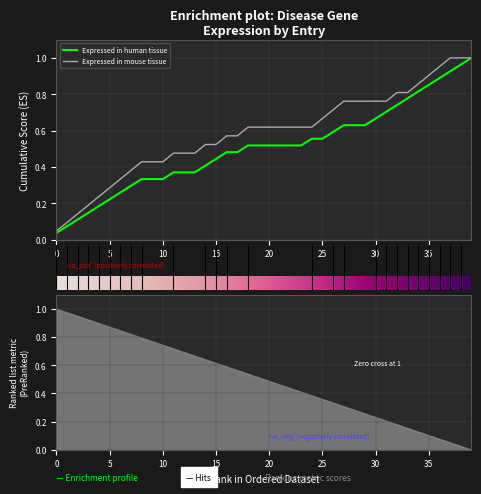

True or false: Expressed in human tissue has a value of 0.4 at 5.

False